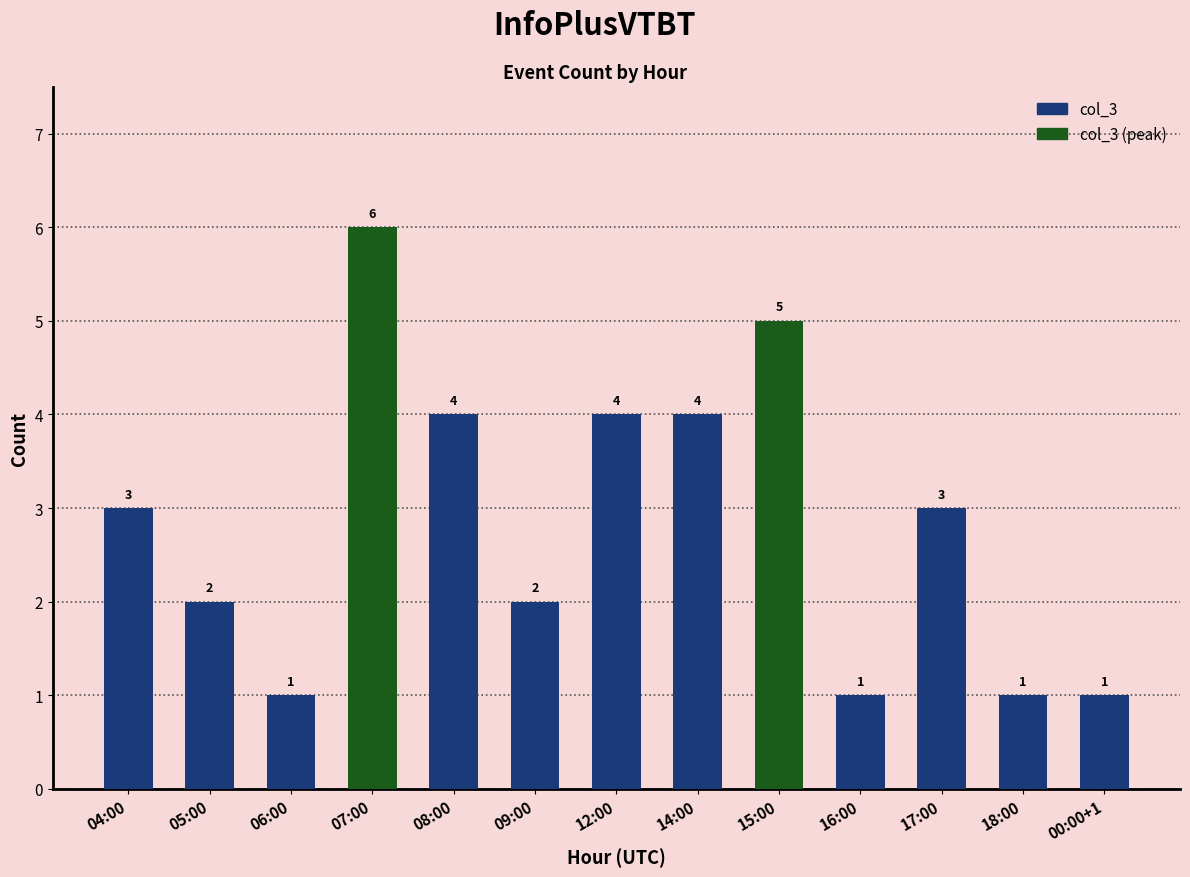

Which category has the highest value across all series?

07:00